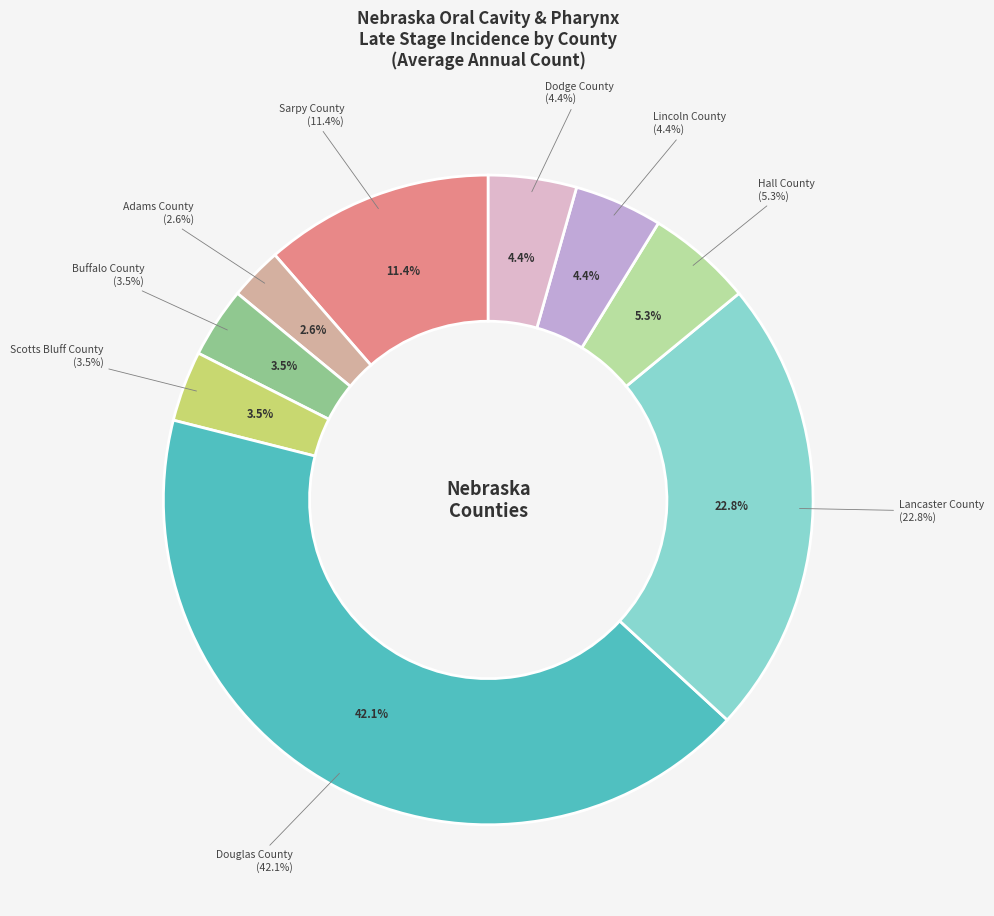

True or false: Scotts Bluff County accounts for 9% of the total.

False